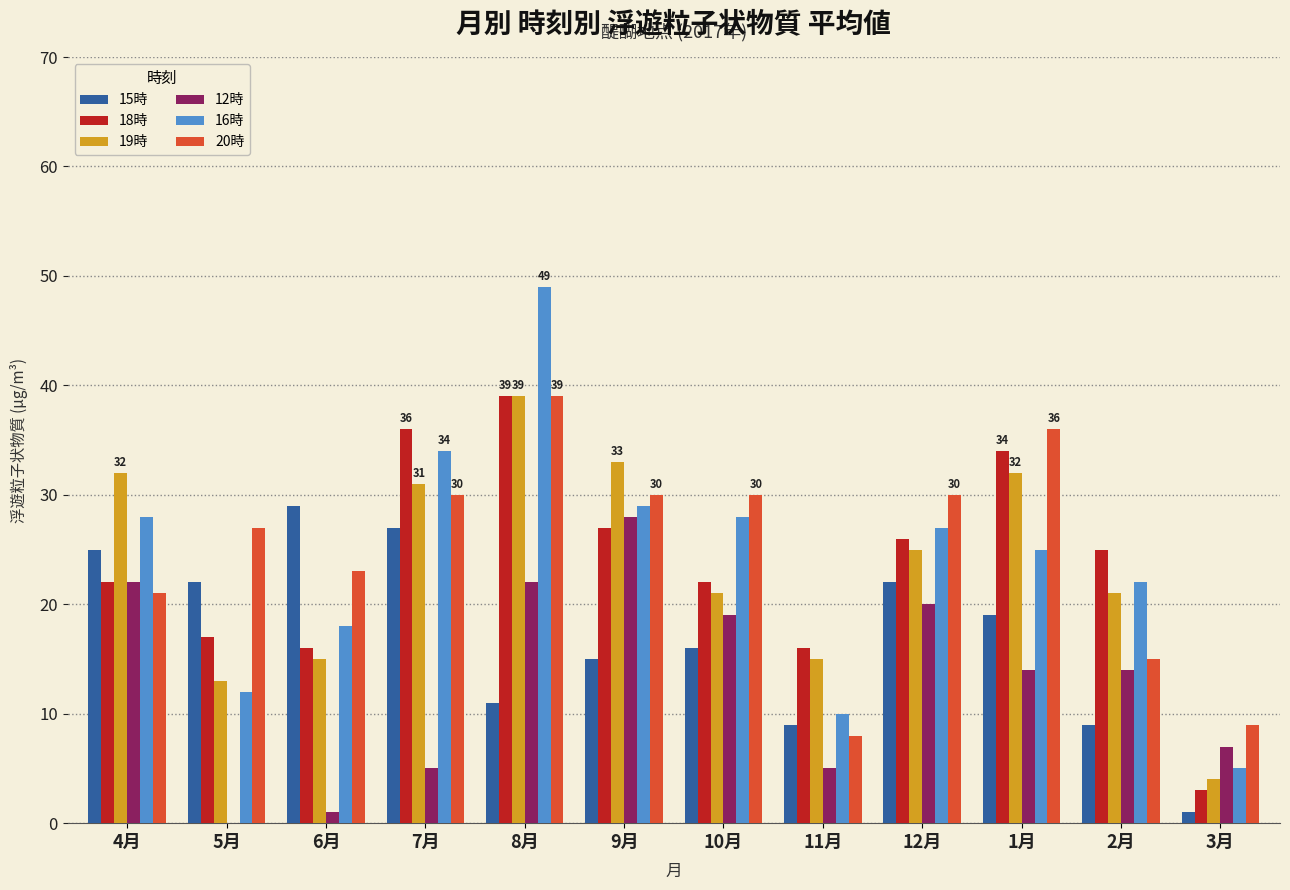

Is it true that 12時 equals 7 at 3月?

True